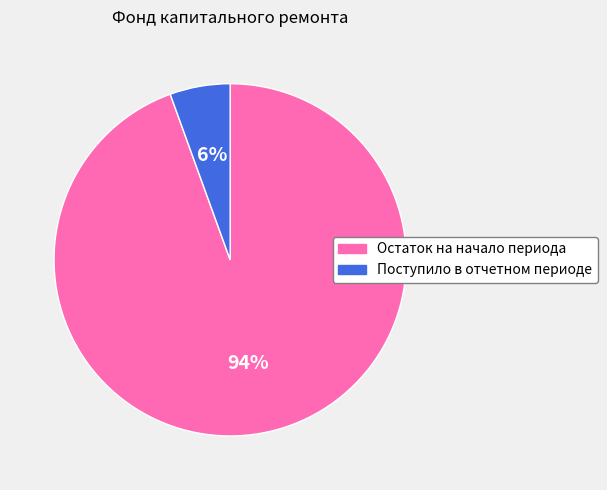

Do Остаток на начало периода and Поступило в отчетном периоде together represent more than half of the pie?

Yes